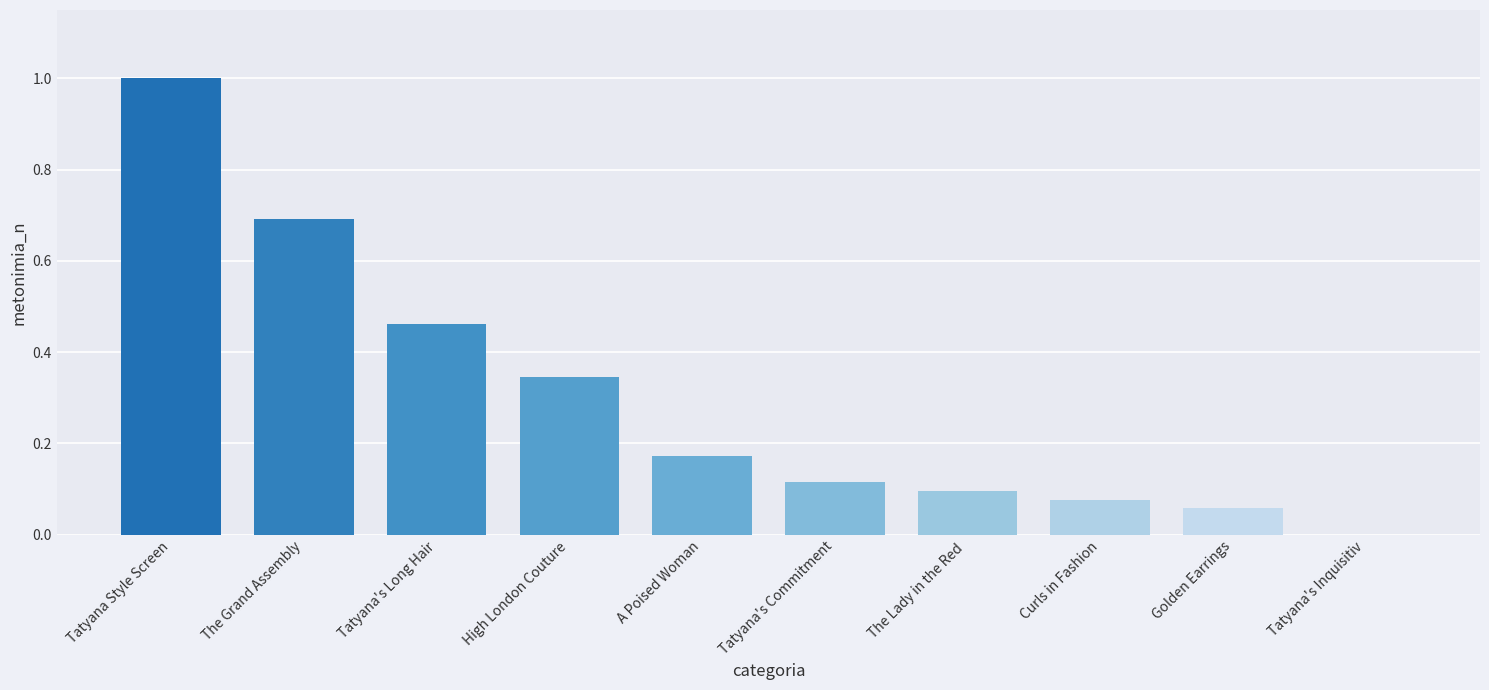

How many values exceed 0?

9